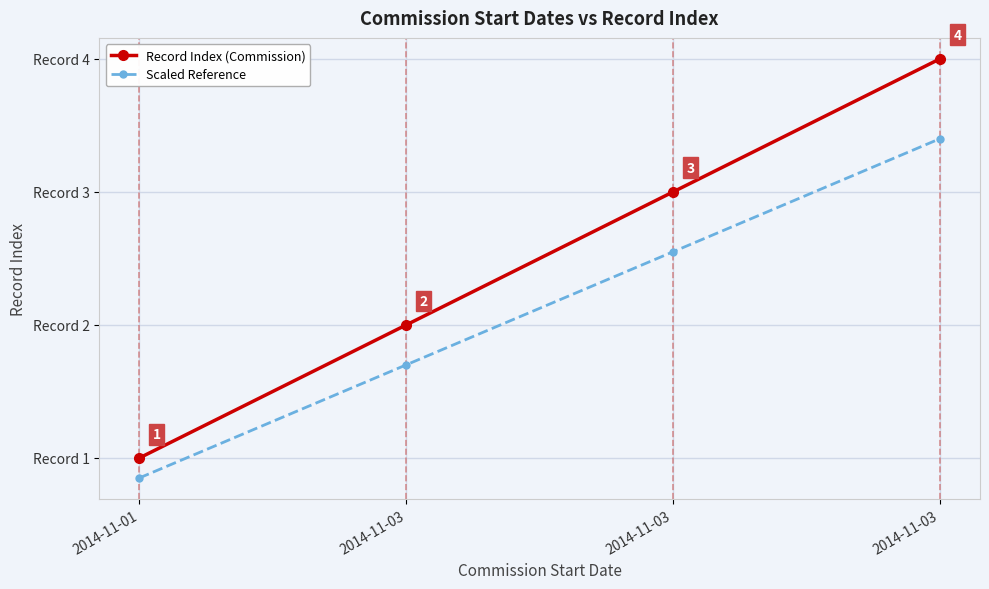

True or false: Scaled Reference has more than 1 points higher than both neighbors.

False